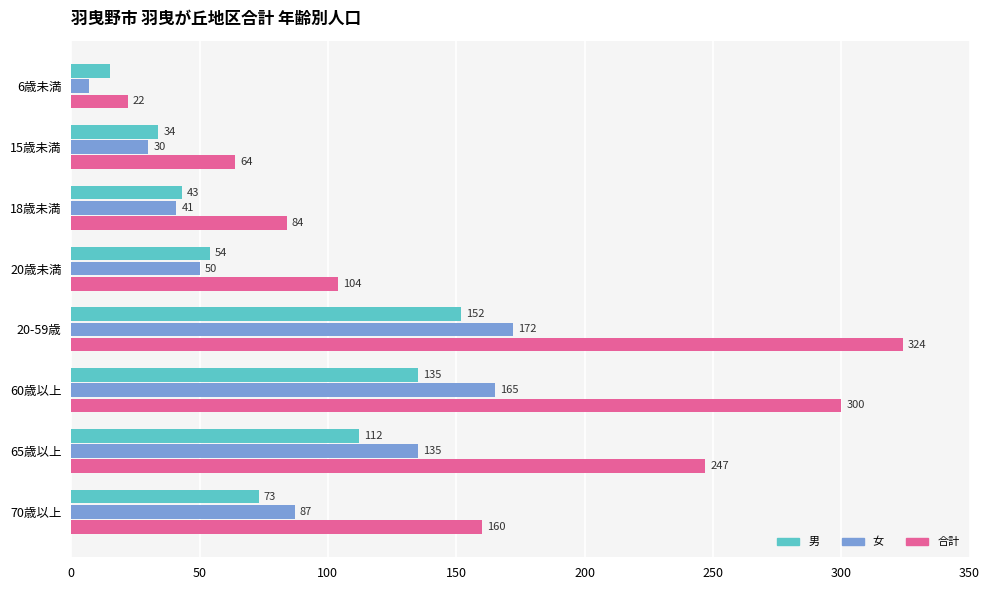

Read the 男 value at 18歳未満, to the nearest 5.

45